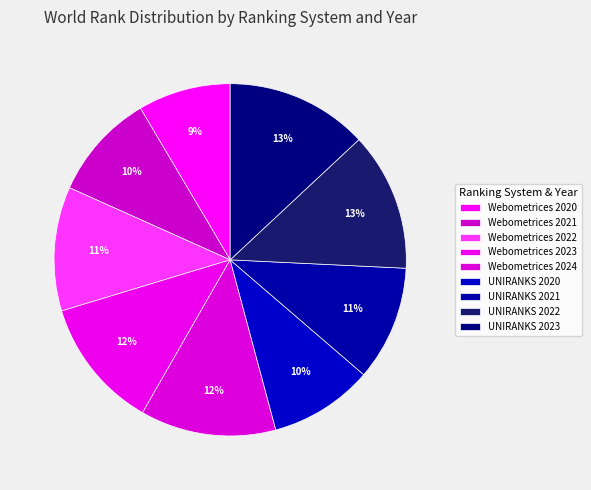

What is the smallest slice in the pie chart?

Webometrices 2020